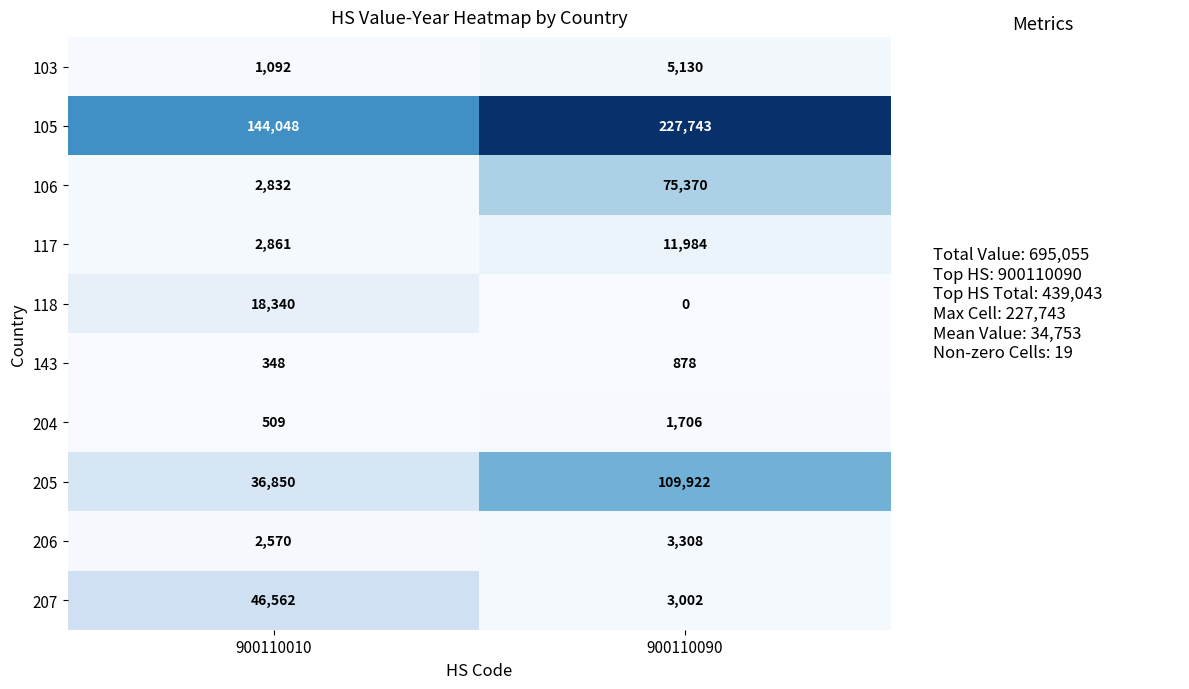

At how many categories does at least one series exceed 63322?

2